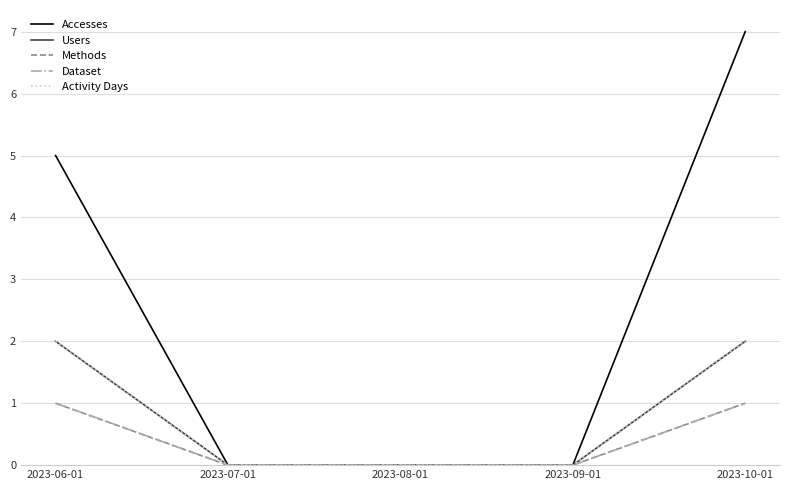

What is the label of the 2nd point from the right?

2023-09-01